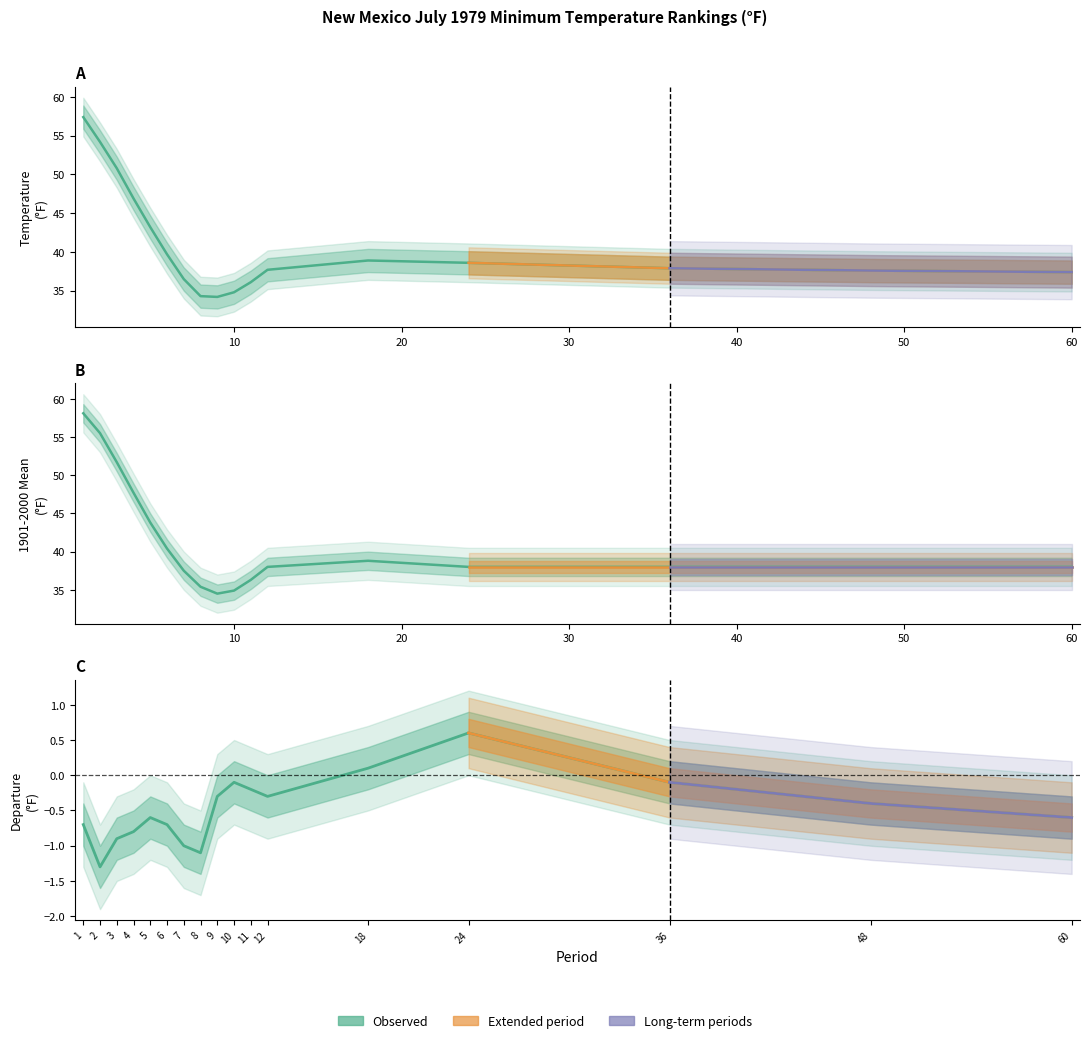

Rank the categories by 1901-2000 Mean value from highest to lowest.

1, 2, 3, 4, 5, 6, 18, 12, 24, 36, 48, 60, 7, 11, 8, 10, 9